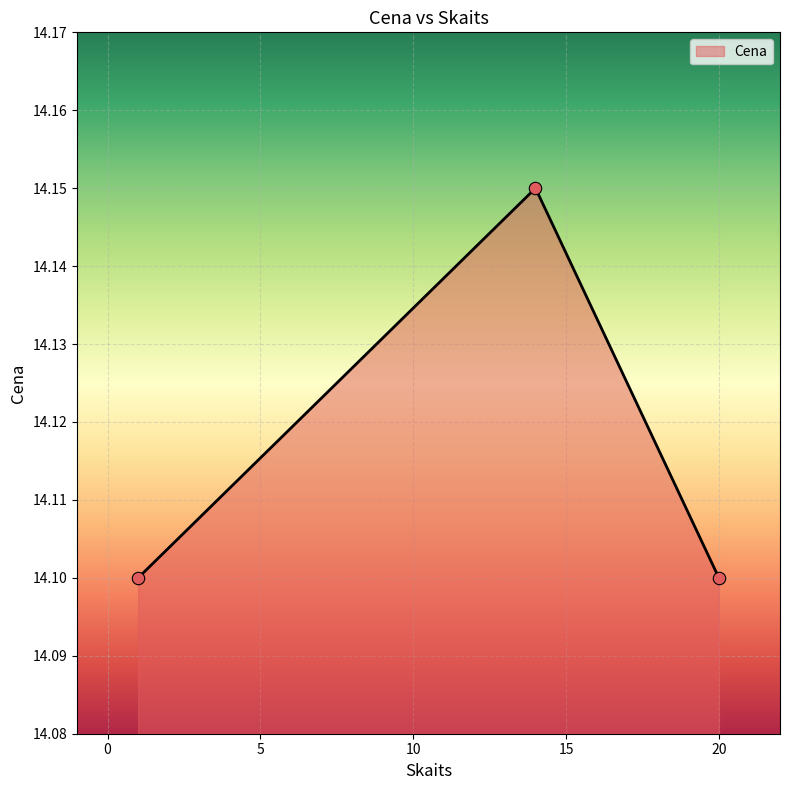

How many values are between 14 and 15?

3